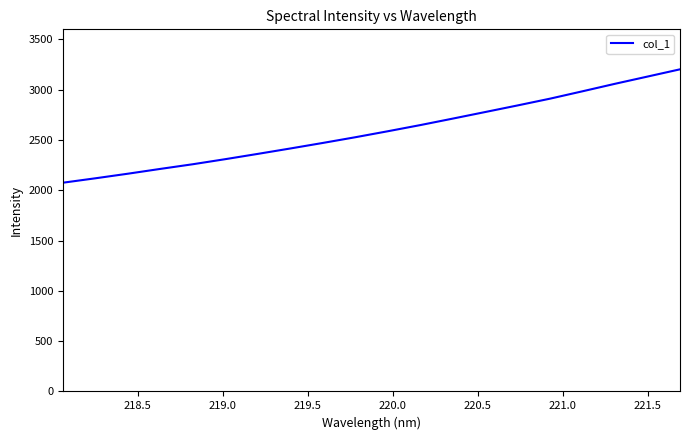

What is the maximum value shown in the chart?

3202.5